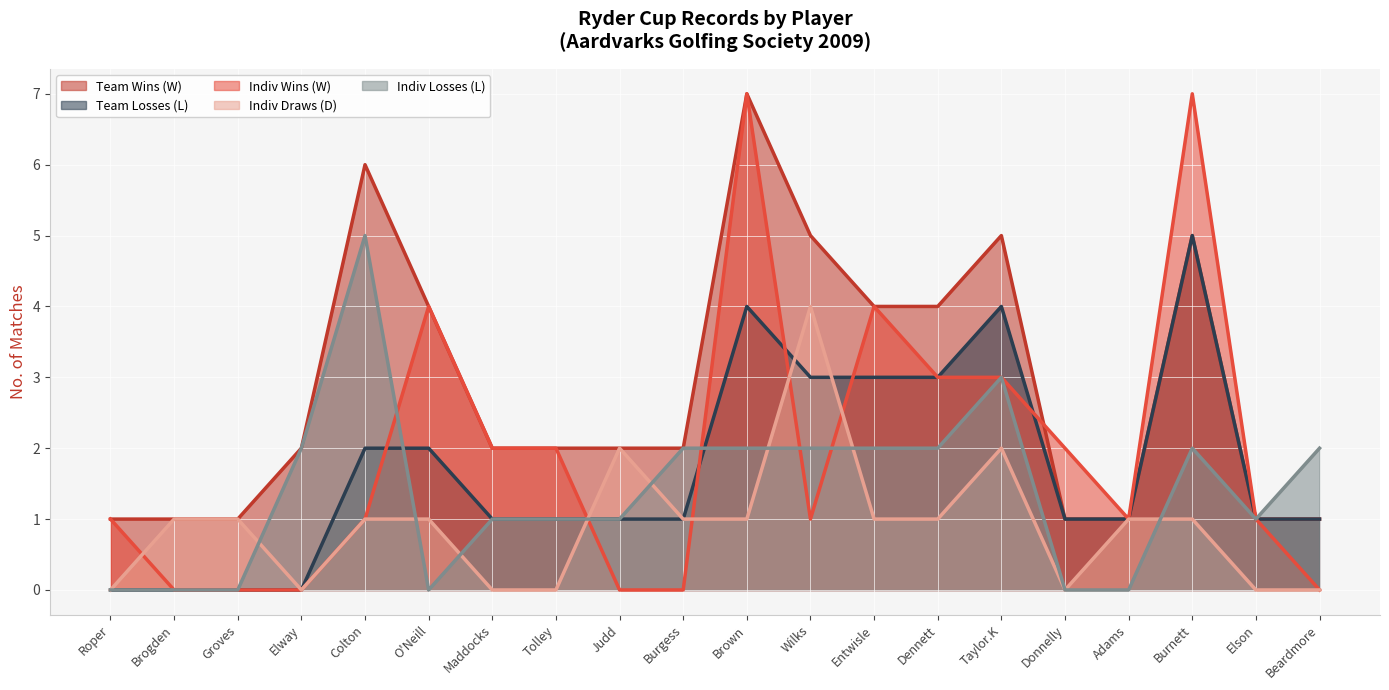

Is the value of Indiv Losses (L) at Elway greater than the value of Indiv Wins (W) at Donnelly?

No